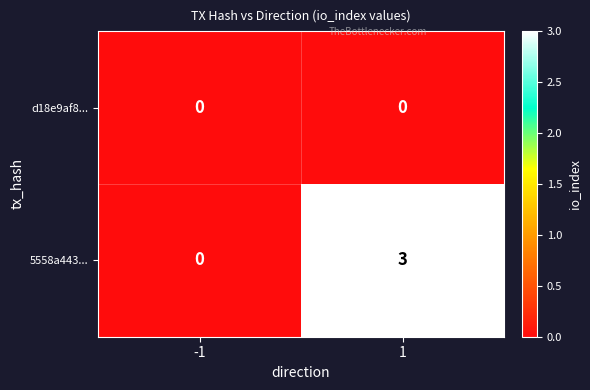

Reading left to right, extract all data points from this chart.

d18e9af8...: 0	0
5558a443...: 0	3